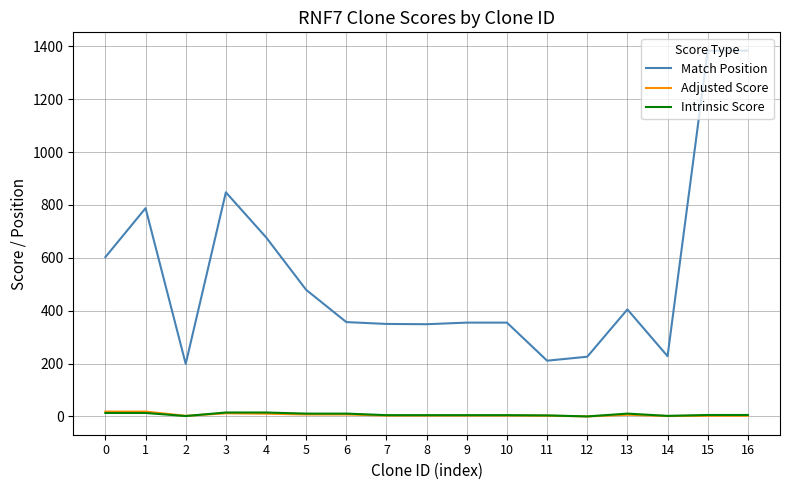

Read the Intrinsic Score value at 10.

5.0